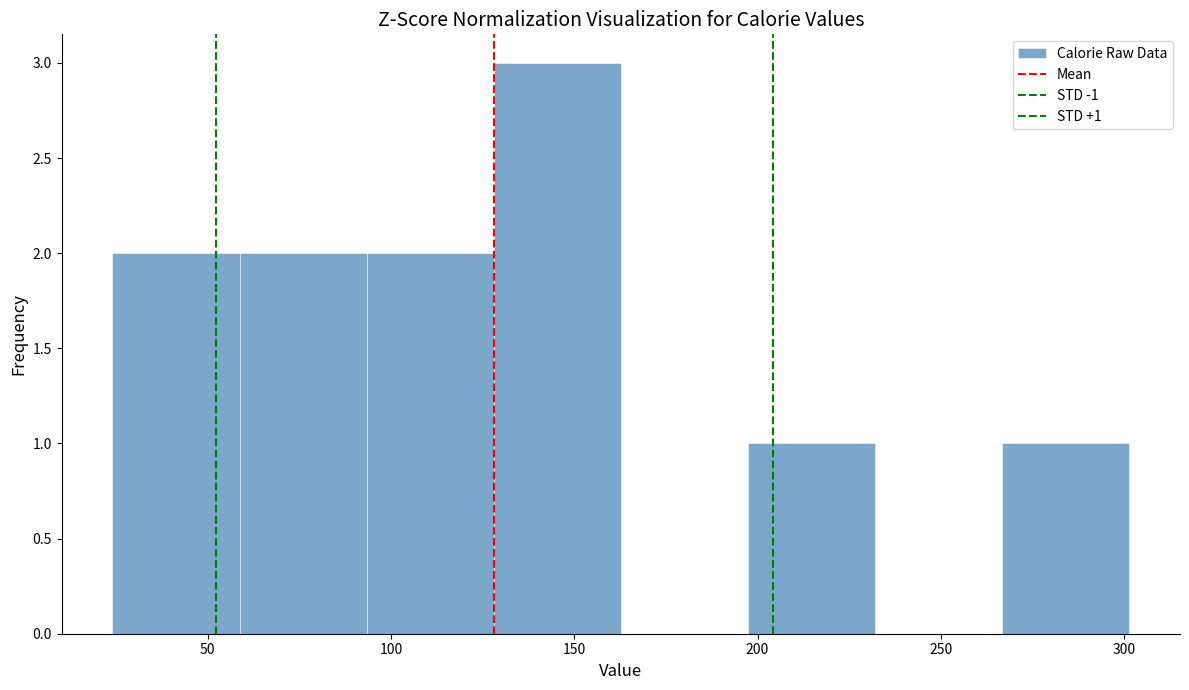

Which range on the x-axis has the tallest bar?

130 to 165